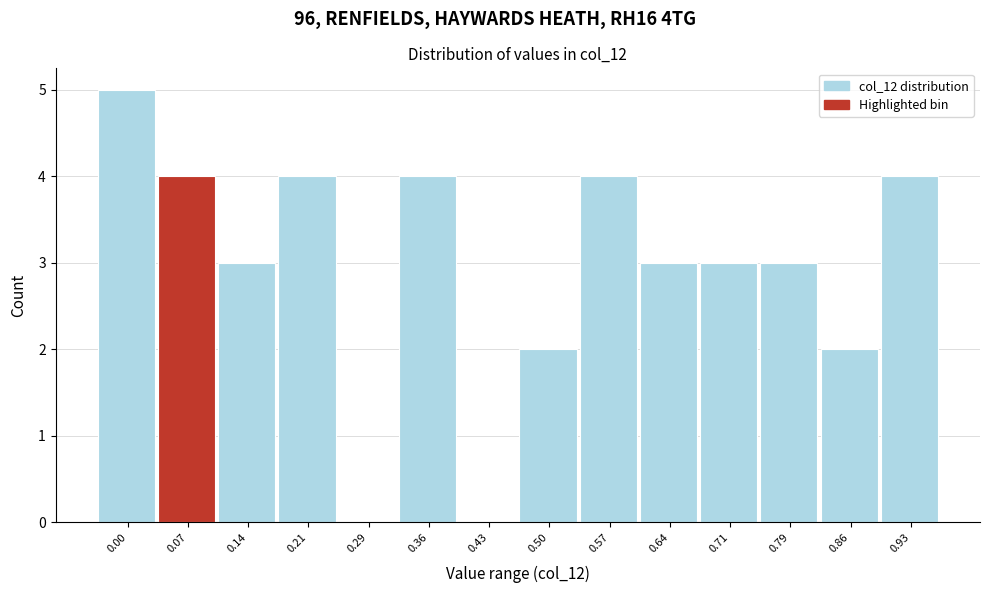

Reading left to right, transcribe all the data shown in this chart.

0.00=5	0.07=4	0.14=3	0.21=4	0.29=0	0.36=4	0.43=0	0.50=2	0.57=4	0.64=3	0.71=3	0.79=3	0.86=2	0.93=4